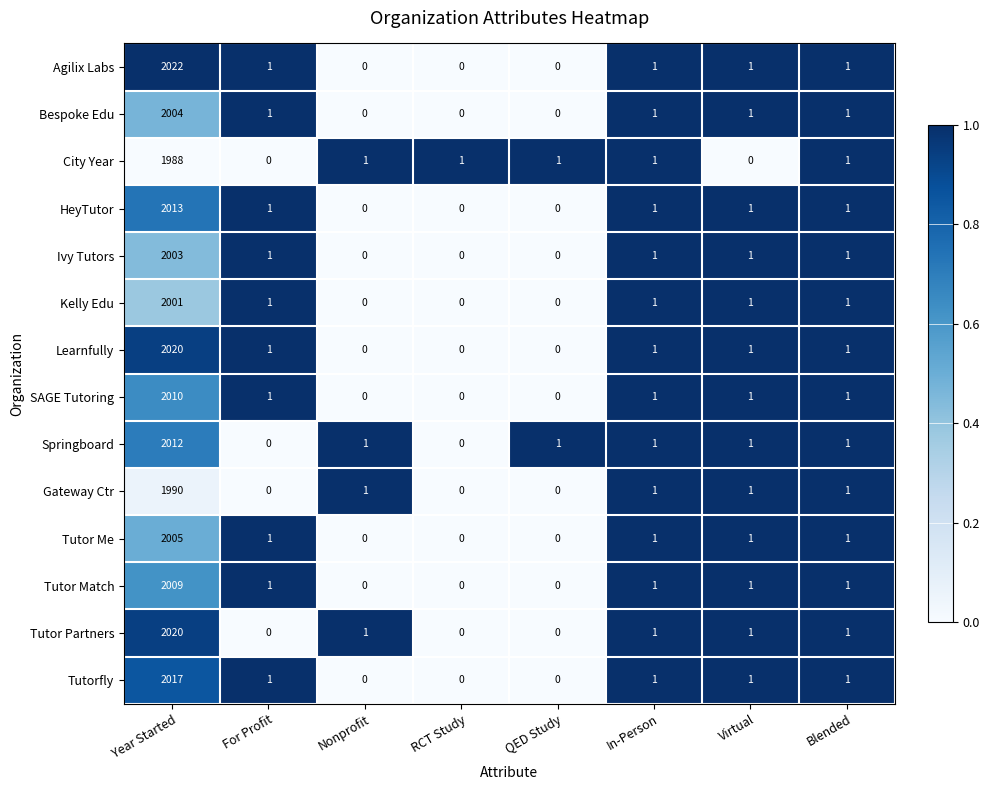

At which category is the sum across all series the highest?

Year Started